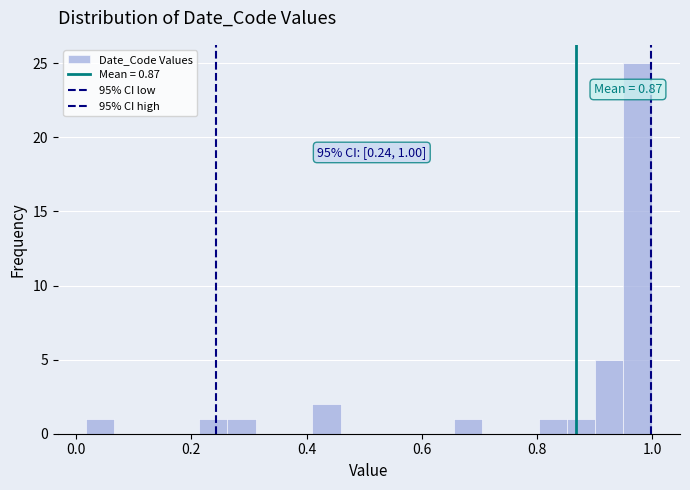

Read against the x-axis, roughly where is the centre of the tallest bar?

0.98